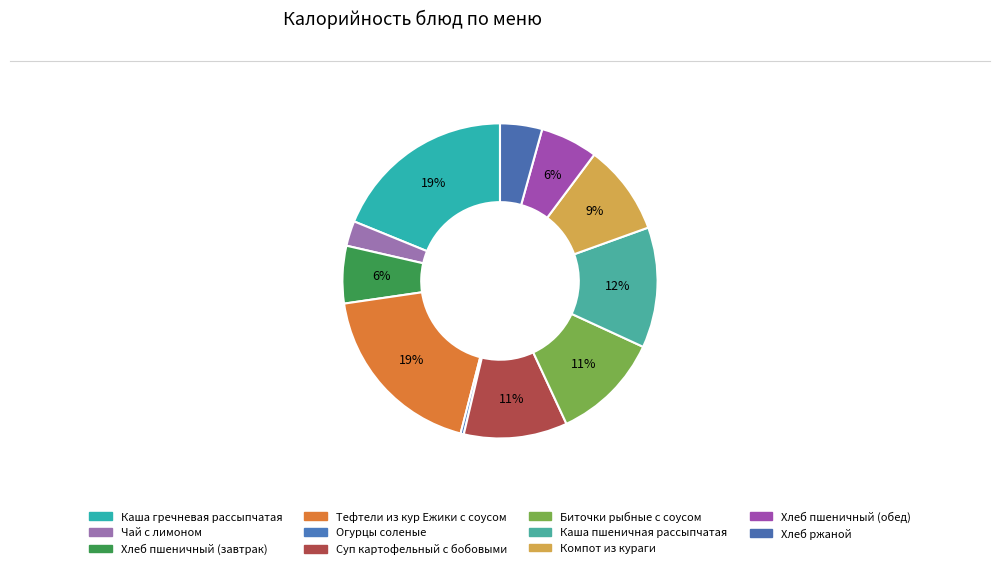

Which has a higher value, Компот из кураги or Хлеб пшеничный (завтрак)?

Компот из кураги